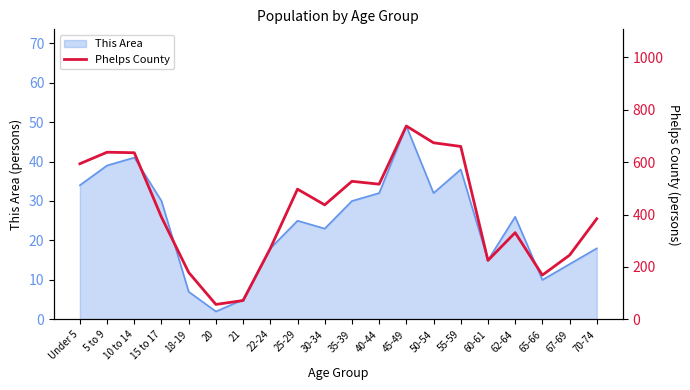

Which label corresponds to the smallest value in the chart?

20